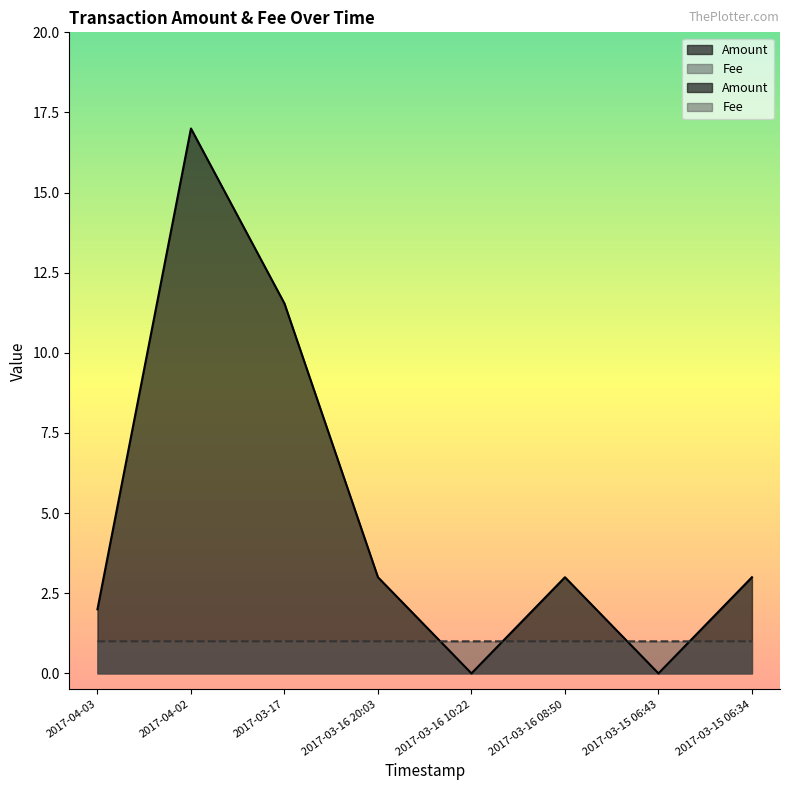

Reading left to right, transcribe all the data shown in this chart.

Amount: 2017-04-03=2.0	2017-04-02=17.0	2017-03-17=11.5	2017-03-16 20:03=3.0	2017-03-16 10:22=0.0	2017-03-16 08:50=3.0	2017-03-15 06:43=0.0	2017-03-15 06:34=3.0
Fee: 2017-04-03=1.0	2017-04-02=1.0	2017-03-17=1.0	2017-03-16 20:03=1.0	2017-03-16 10:22=1.0	2017-03-16 08:50=1.0	2017-03-15 06:43=1.0	2017-03-15 06:34=1.0